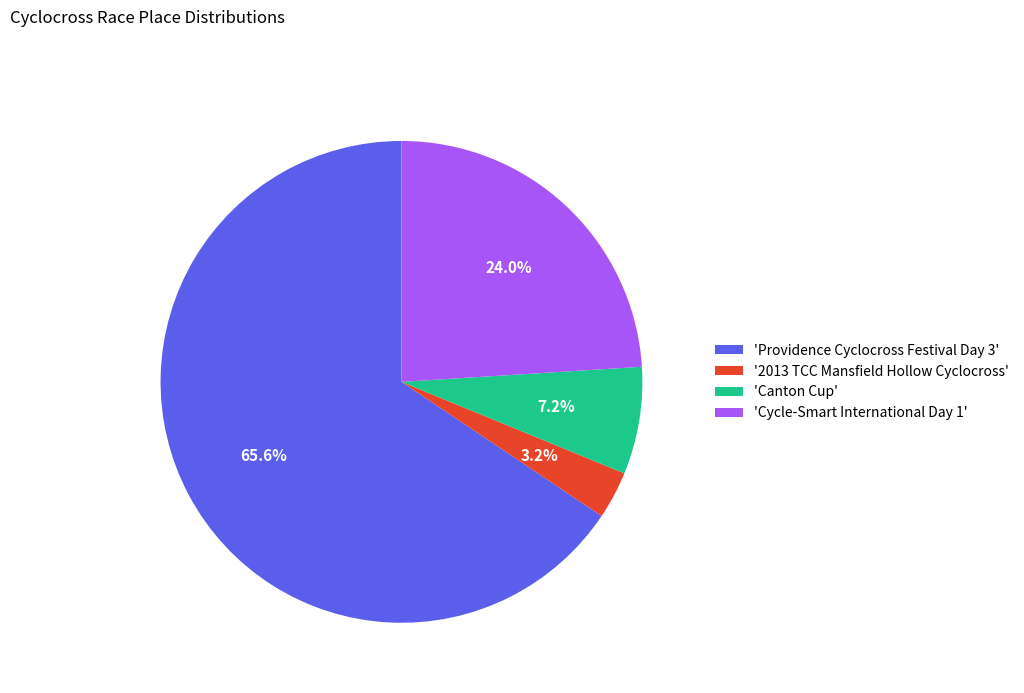

Which slice is the smallest?

'2013 TCC Mansfield Hollow Cyclocross'